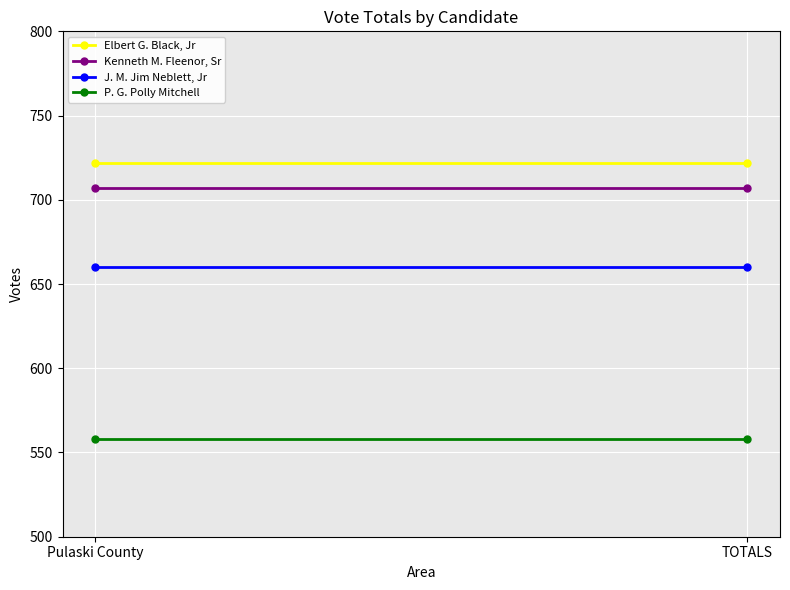

The P. G. Polly Mitchell series shows 558 at Pulaski County. True or false?

True